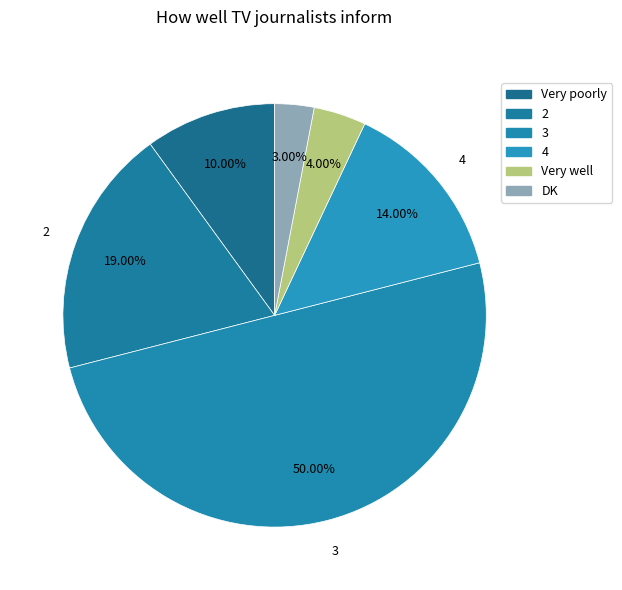

Which category has the smallest portion of the pie?

DK